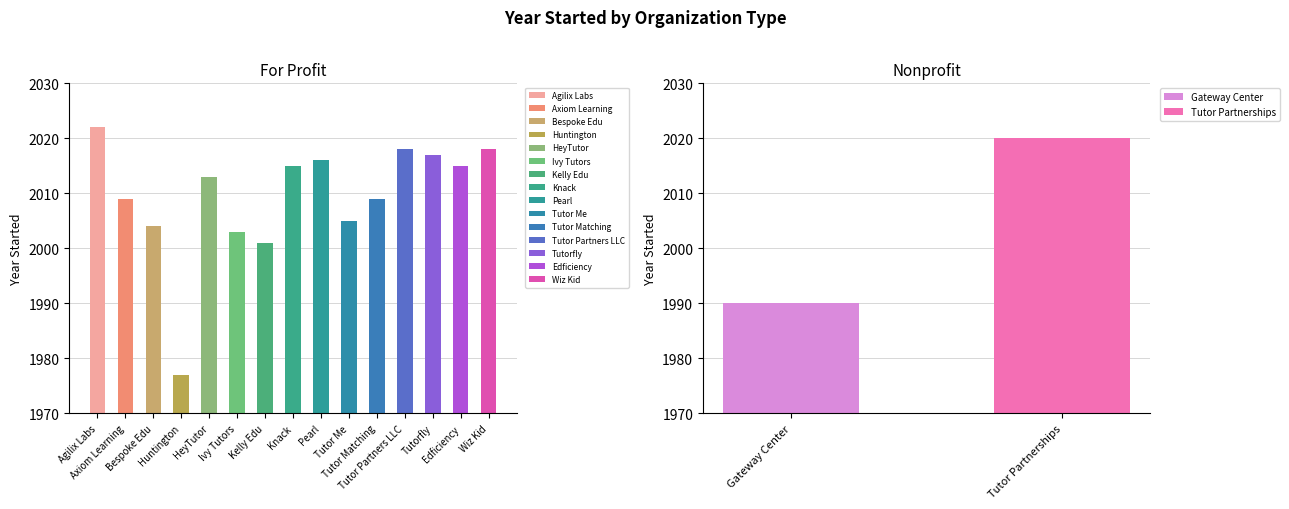

What is the ratio of the value at Kelly Edu to the value at Knack?

1.0